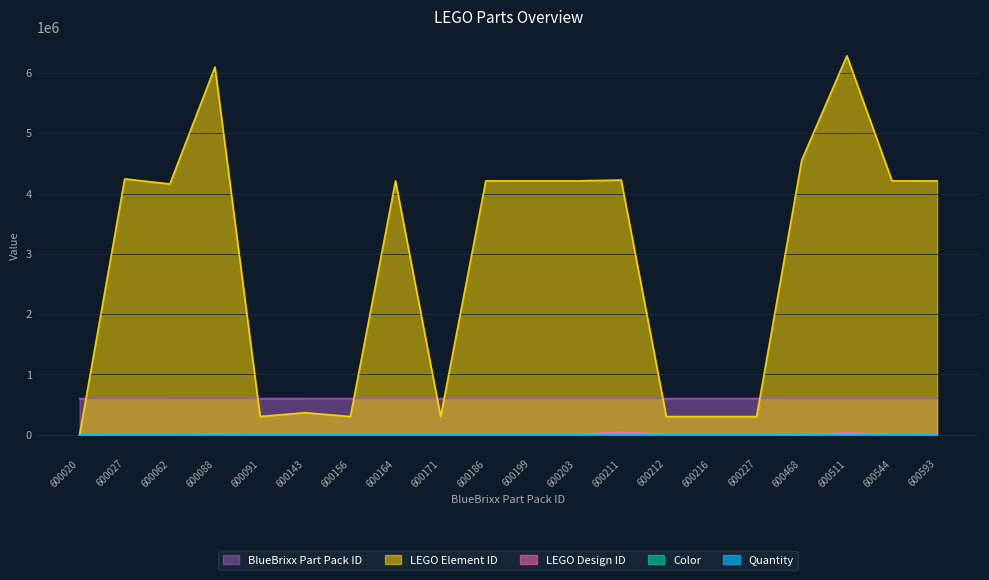

Reading left to right, list all the values displayed in this chart.

Quantity: 600020=1	600027=1	600062=2	600088=2	600091=2	600143=2	600156=8	600164=2	600171=2	600186=6	600199=2	600203=3	600211=2	600212=5	600216=4	600227=2	600468=2	600511=1	600544=1	600593=1
Color: 600020=1	600027=85	600062=2	600088=5	600091=11	600143=11	600156=11	600164=85	600171=11	600186=85	600199=85	600203=85	600211=11	600212=11	600216=11	600227=1	600468=11	600511=1	600544=85	600593=85
LEGO Design ID: 600020=0	600027=3031	600062=3008	600088=11458	600091=3034	600143=3666	600156=3023	600164=3004	600171=3021	600186=3022	600199=3460	600203=3710	600211=48336	600212=3022	600216=3024	600227=3023	600468=0	600511=32807	600544=6111	600593=2465
LEGO Element ID: 600020=0	600027=4243831	600062=4159774	600088=6099736	600091=303426	600143=366626	600156=302326	600164=4211088	600171=302126	600186=4211094	600199=4210998	600203=4211001	600211=4225201	600212=302226	600216=302426	600227=302301	600468=4556158	600511=6285777	600544=4211107	600593=4210783
BlueBrixx Part Pack ID: 600020=600020	600027=600027	600062=600062	600088=600088	600091=600091	600143=600143	600156=600156	600164=600164	600171=600171	600186=600186	600199=600199	600203=600203	600211=600211	600212=600212	600216=600216	600227=600227	600468=600468	600511=600511	600544=600544	600593=600593